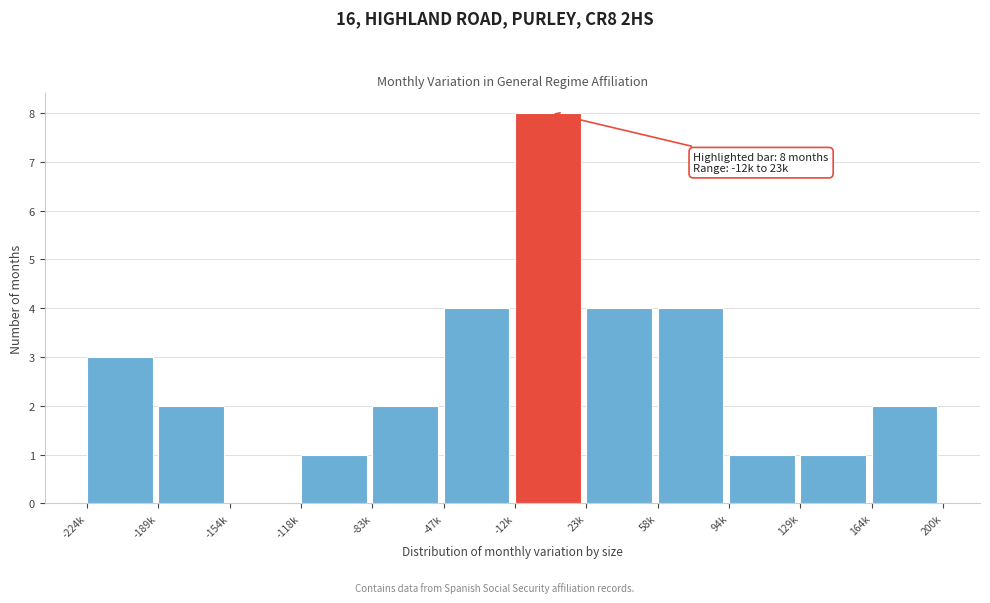

Reading left to right, what are all the values shown in this chart?

-224k=3	-189k=2	-154k=0	-118k=1	-83k=2	-47k=4	-12k=8	23k=4	58k=4	94k=1	129k=1	164k=2